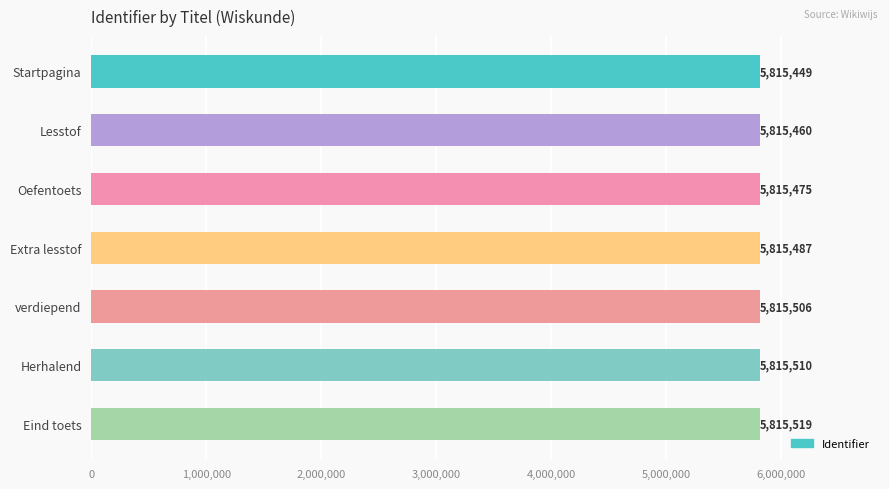

What value does the data have at Lesstof?

5815460